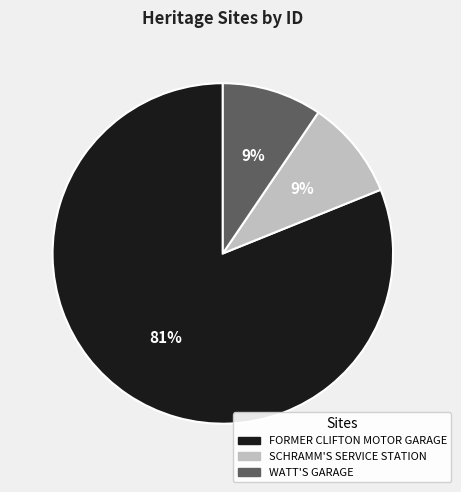

What is the majority slice?

FORMER CLIFTON MOTOR GARAGE